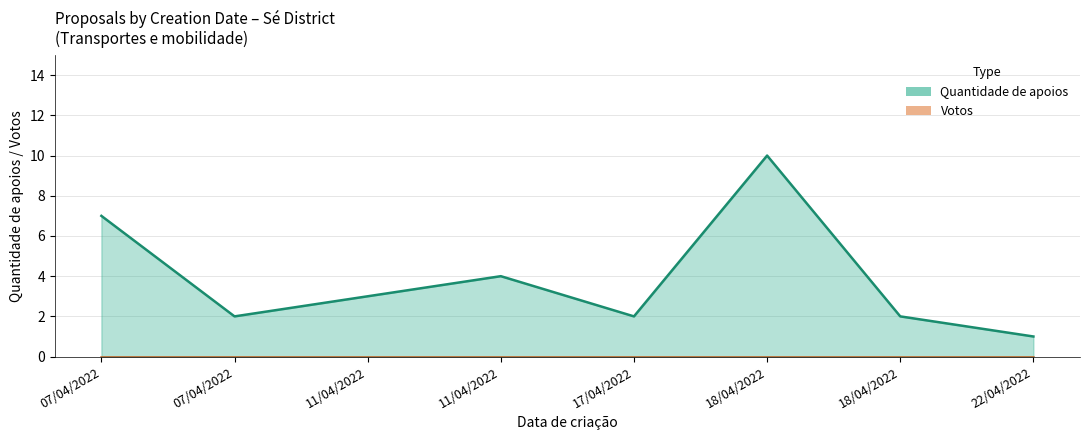

Approximately how many times larger is the value at 18/04/2022 compared to 22/04/2022?

10.0